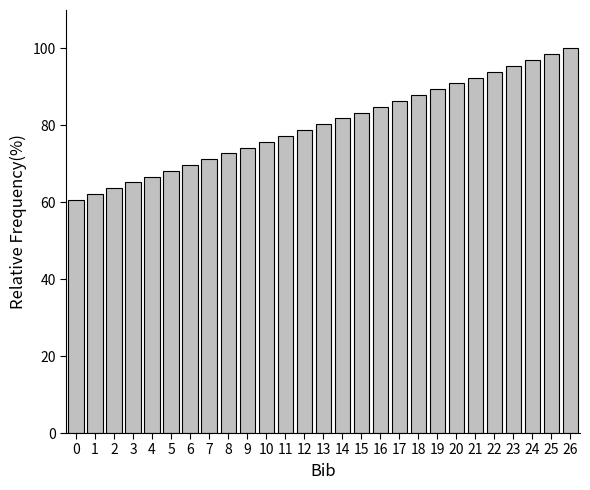

Reading left to right, what are all the values shown in this chart?

0=60.6	1=62.1	2=63.6	3=65.2	4=66.7	5=68.2	6=69.7	7=71.2	8=72.7	9=74.2	10=75.8	11=77.3	12=78.8	13=80.3	14=81.8	15=83.3	16=84.8	17=86.4	18=87.9	19=89.4	20=90.9	21=92.4	22=93.9	23=95.5	24=97.0	25=98.5	26=100.0